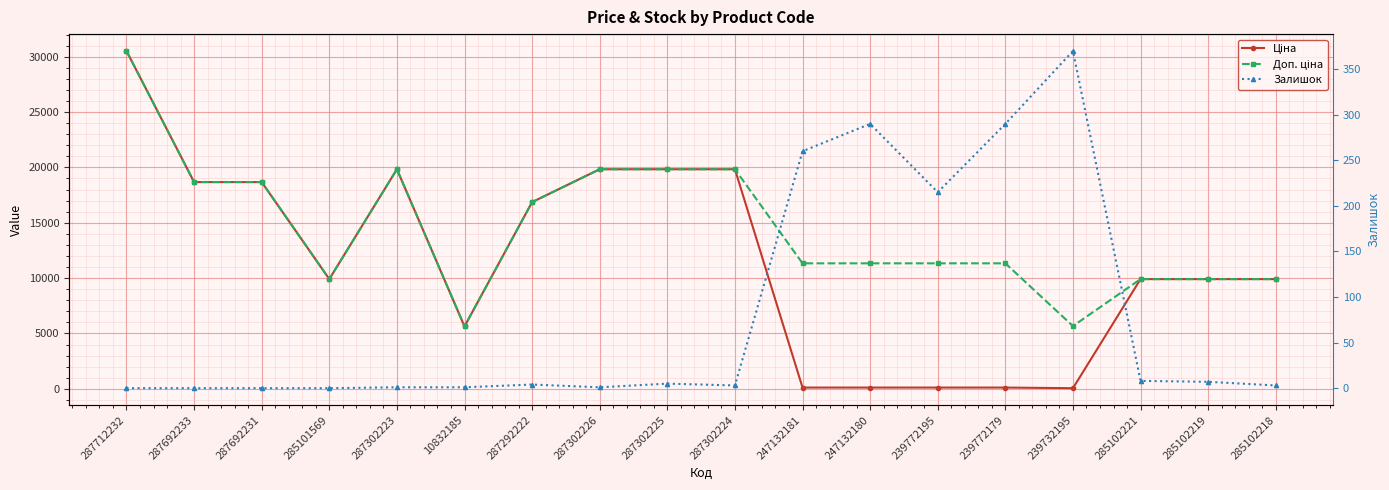

What is the label of the 3rd point from the right?

285102221